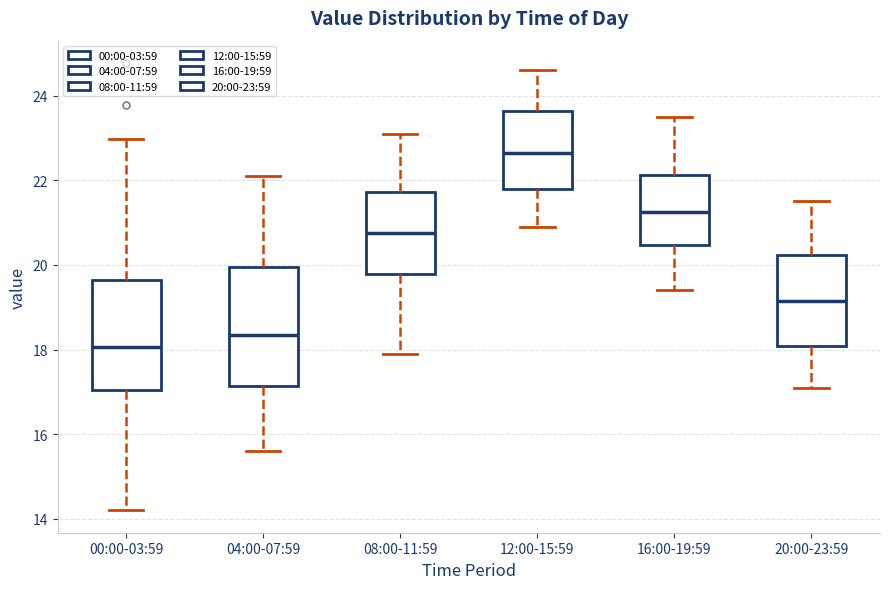

Where is the upper edge of the box for 04:00-07:59 on the y-axis? The values are not printed on the chart, so give them approximately, as read against the axis.

20.0